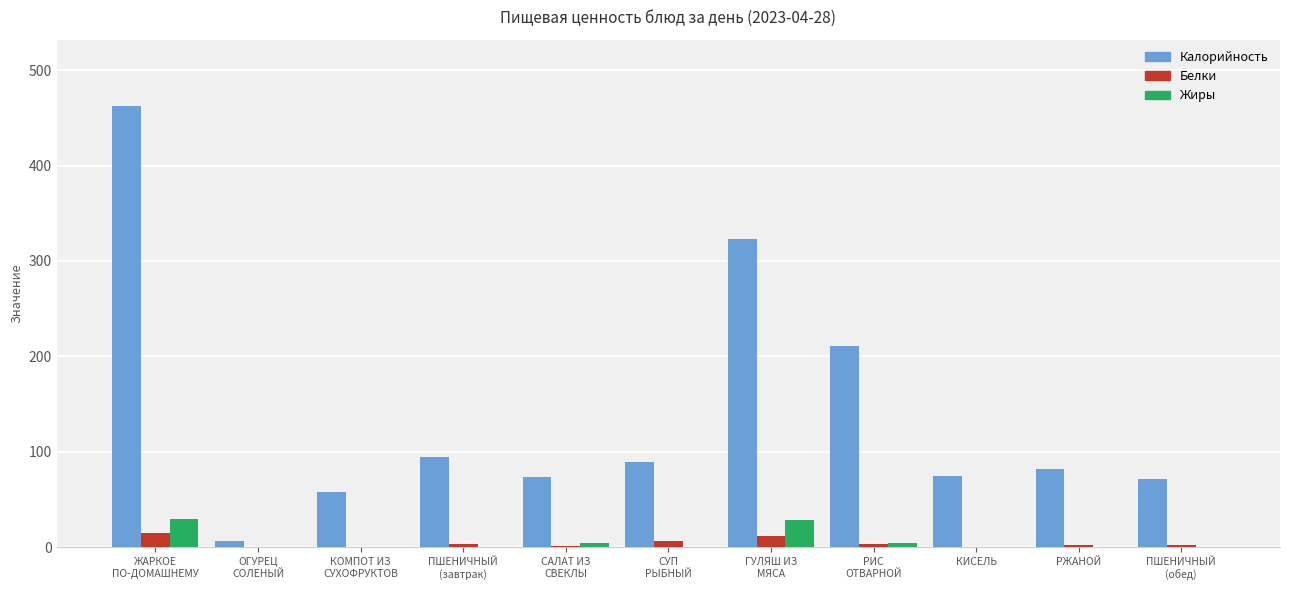

Where does the Белки series first go above 2?

ЖАРКОЕ
ПО-ДОМАШНЕМУ